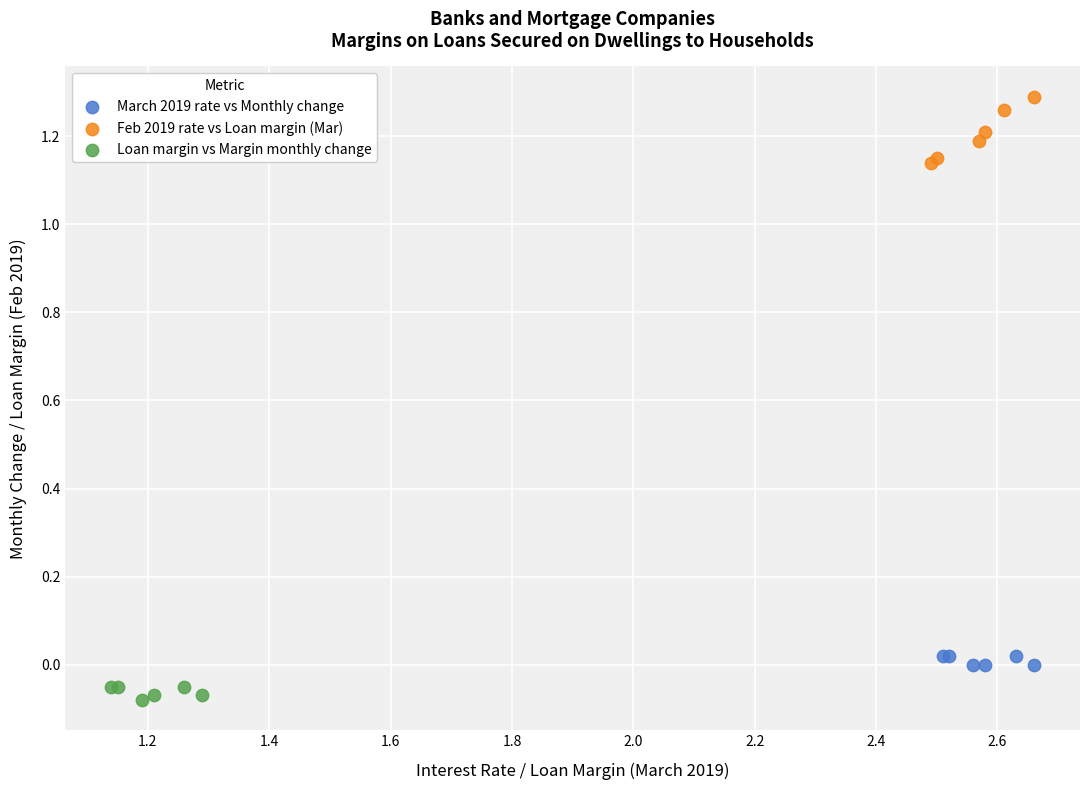

Which series reaches the maximum Y coordinate?

Feb 2019 rate vs Loan margin (Mar)